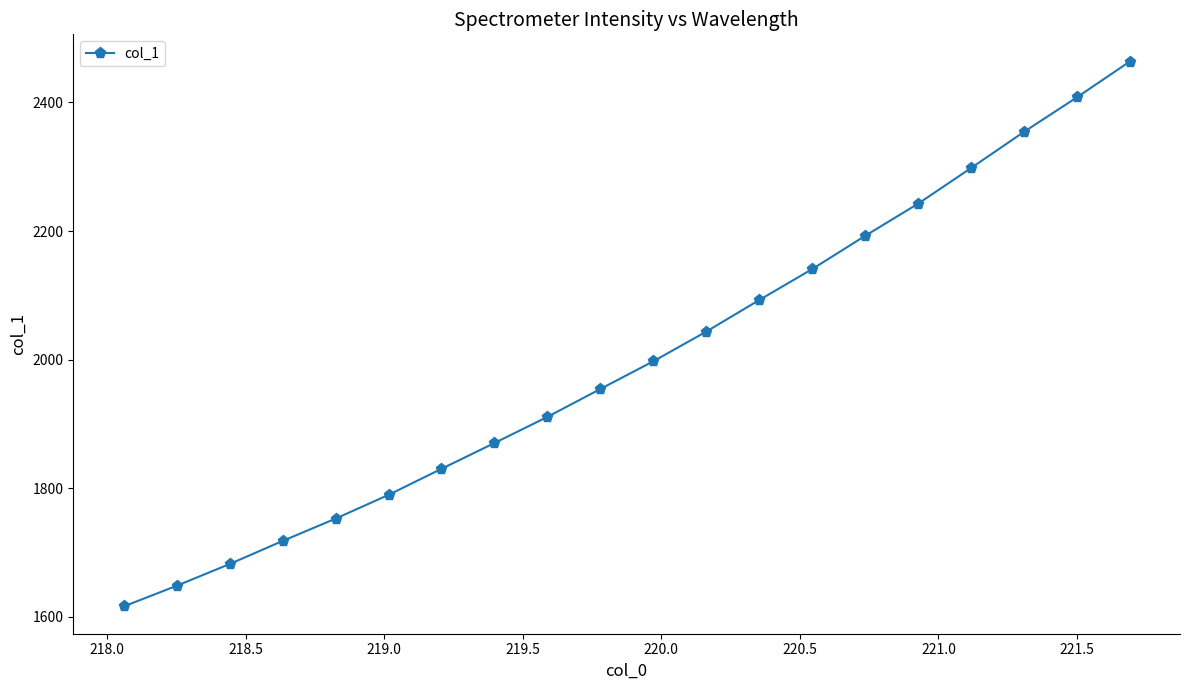

True or false: there are more than 2 points higher than both neighbors.

False